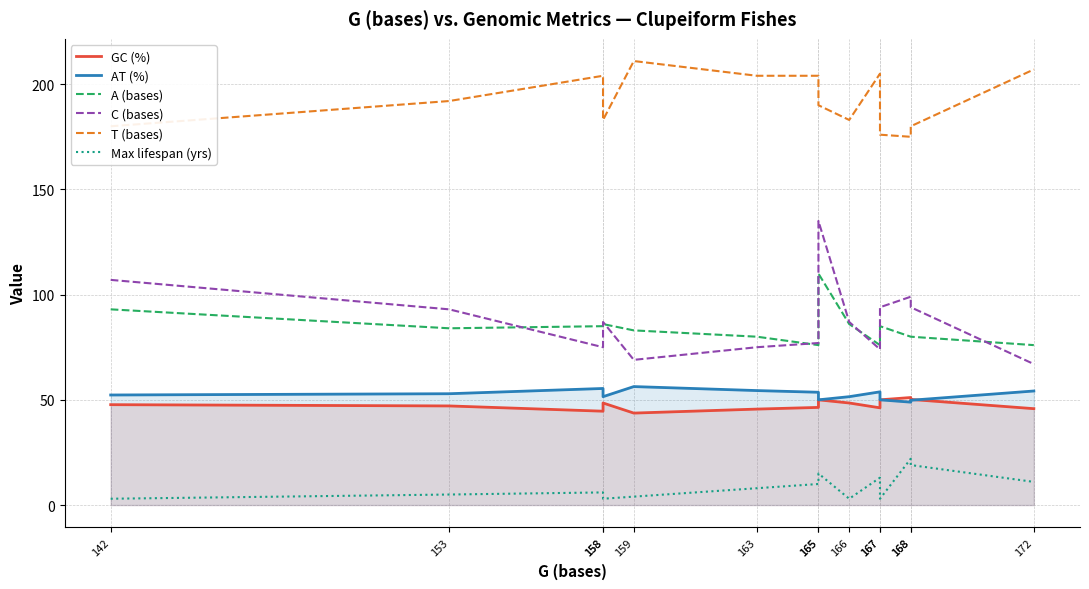

What is the sum of all T (bases) values?

2694.0